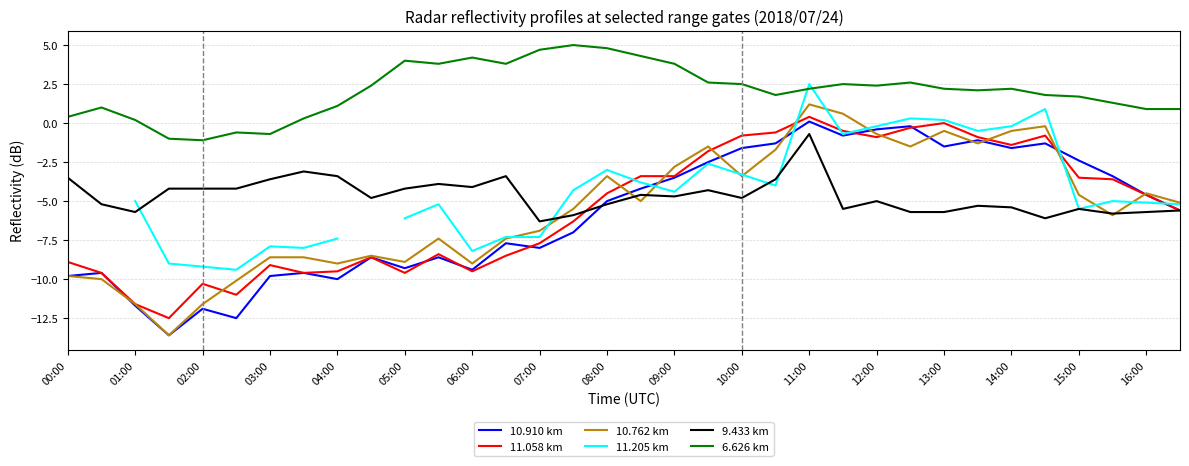

True or false: 10.762 km and 6.626 km cross at least once.

False